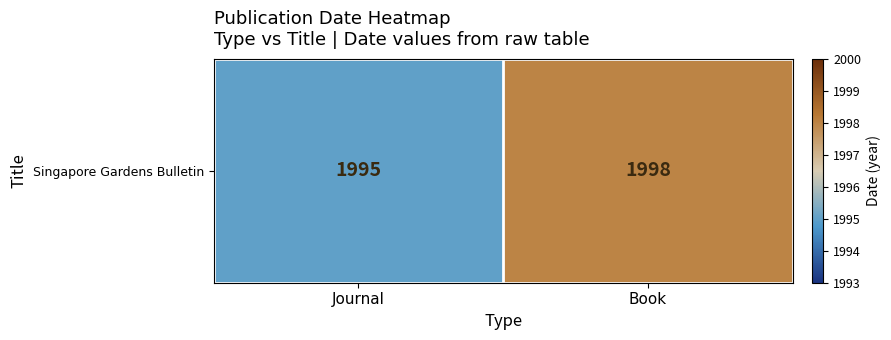

What is the minimum value shown in the chart?

1995